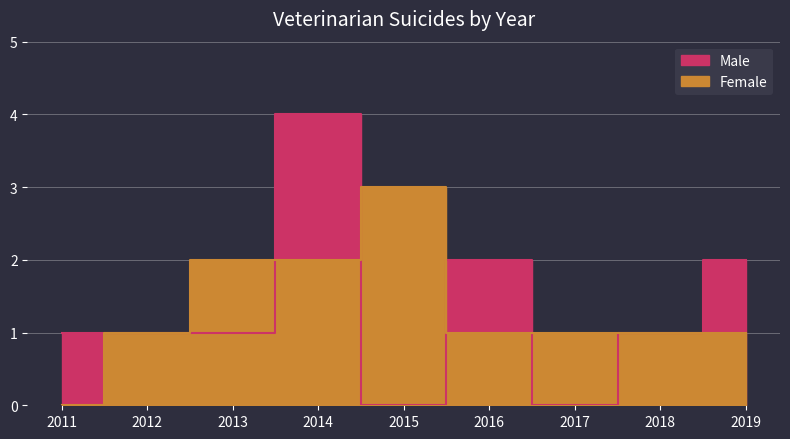

How many interior local peaks does the Male series have?

2